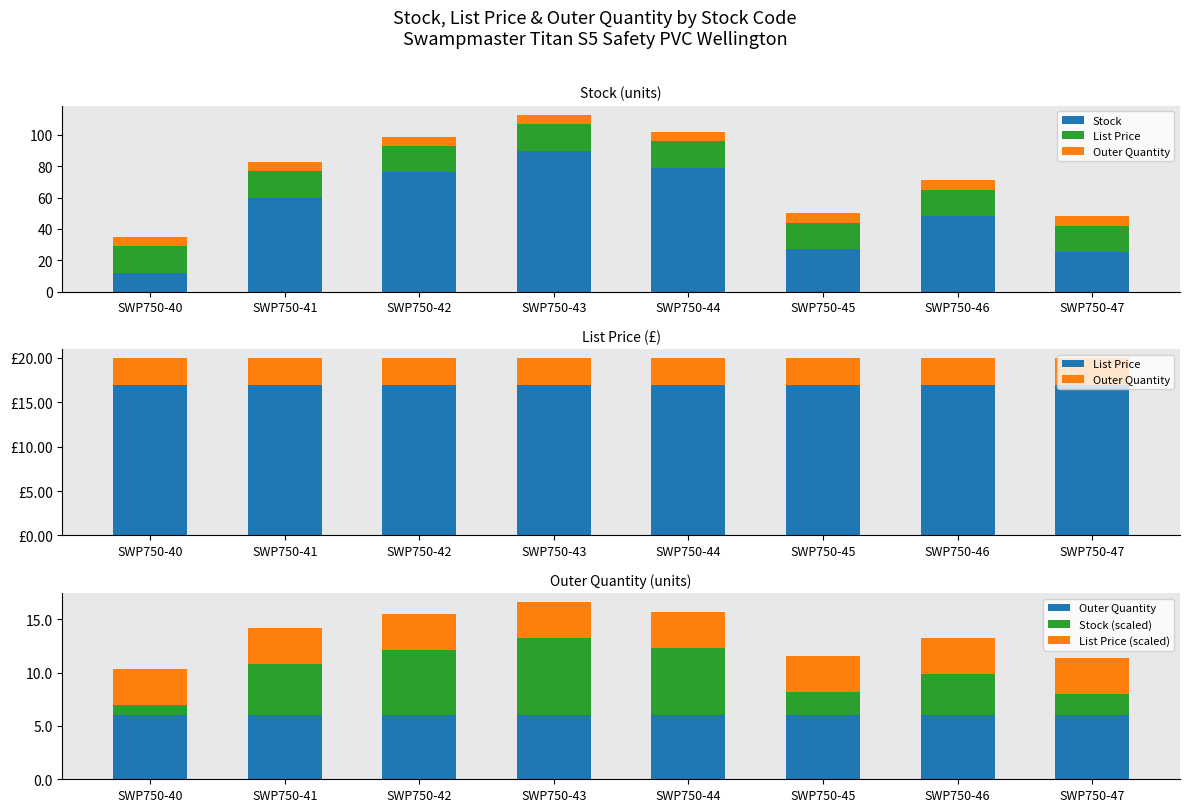

Which series has the widest spread of values?

Stock